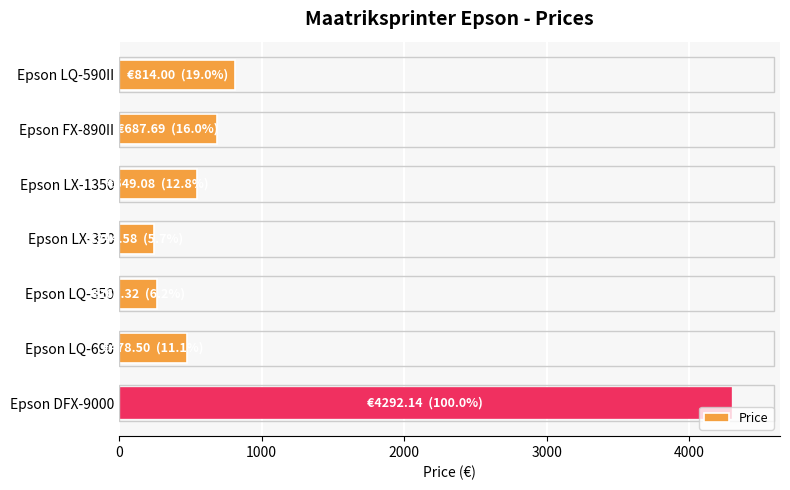

How many values exceed 549?

4